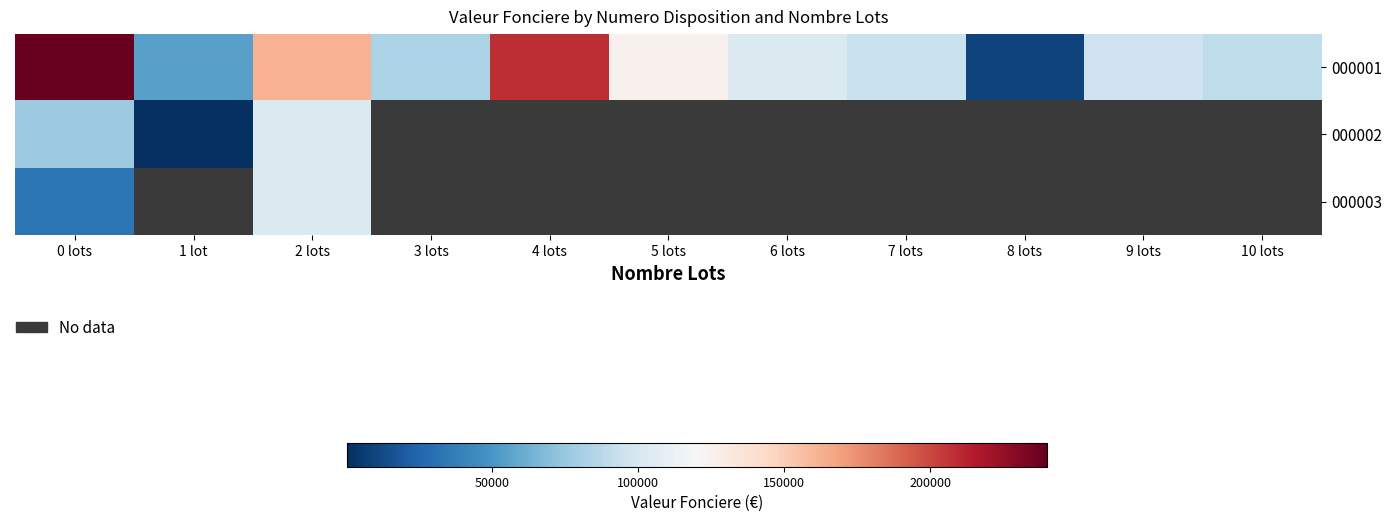

Which series has the largest total across all categories?

000001